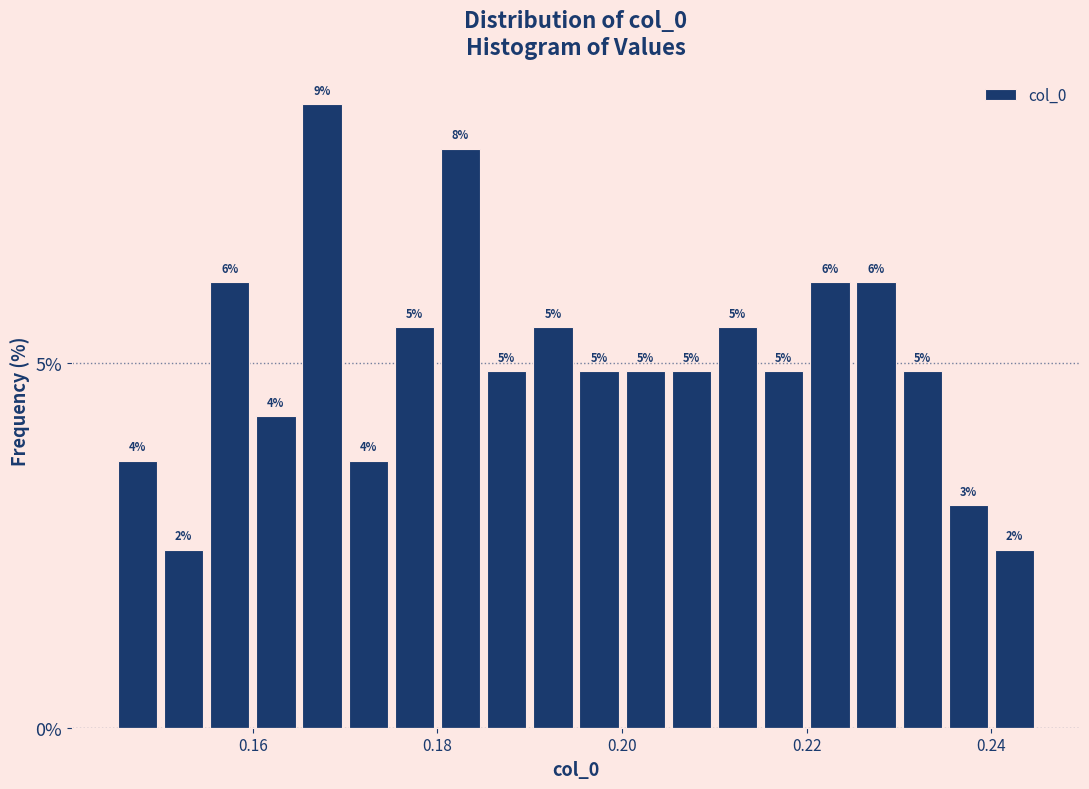

Read against the x-axis, roughly where is the centre of the tallest bar?

0.168